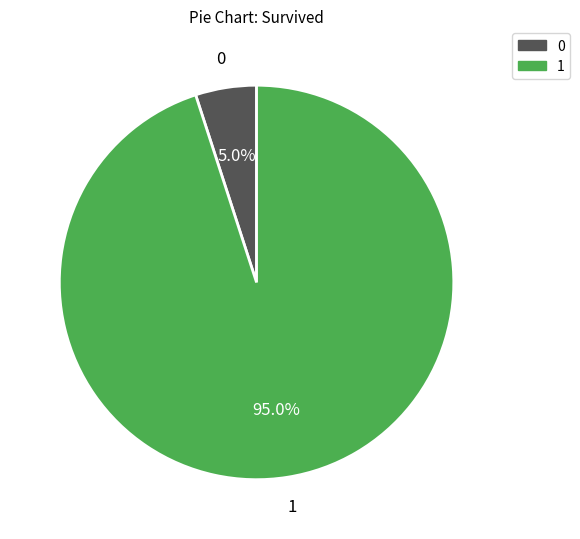

Count the number of slices in the pie.

2